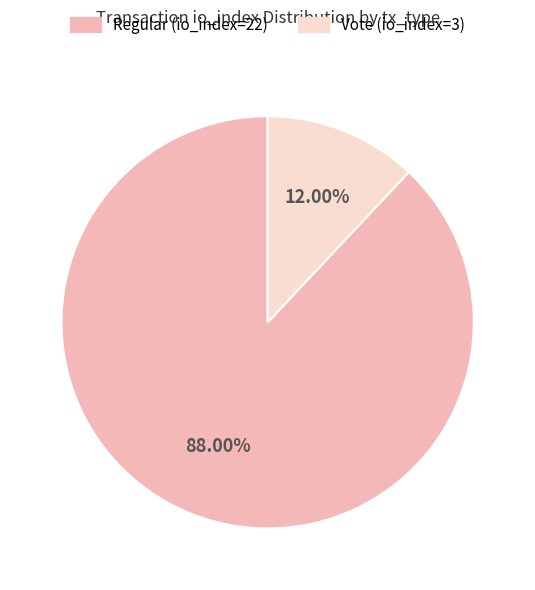

Is Vote (io_index=3) the majority of the pie?

No